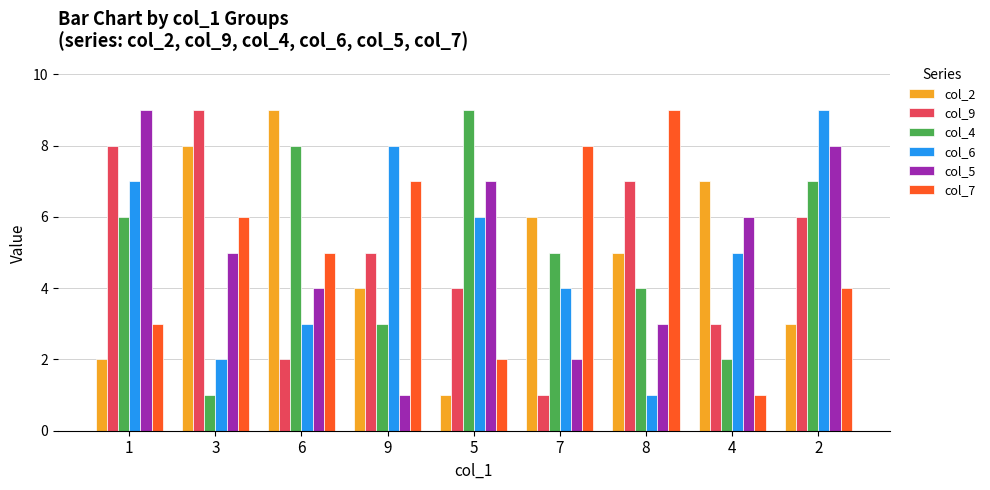

What is the difference between the second highest and minimum values in the col_6 series?

7